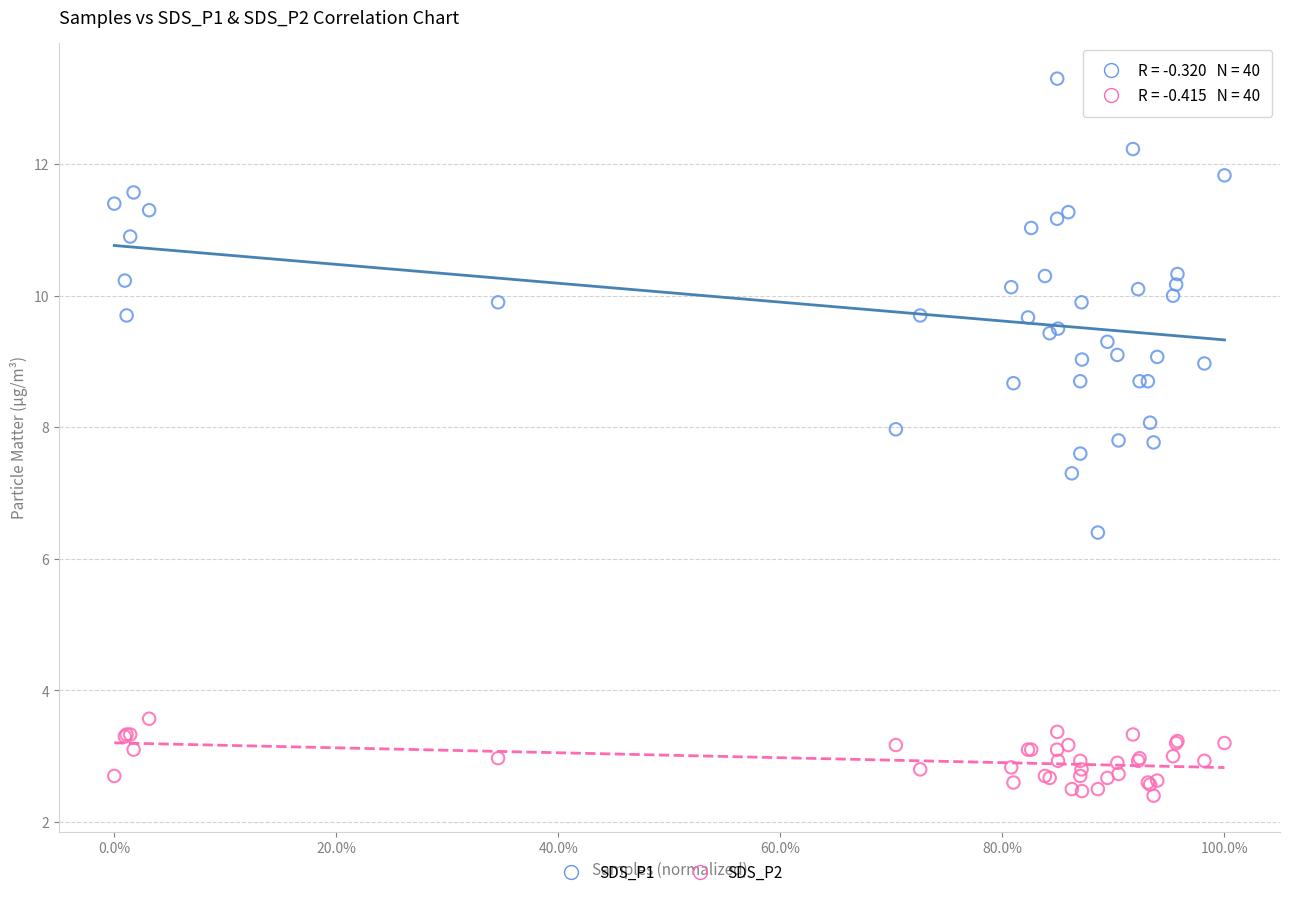

Across all series, what Y value is closest to 7?

7.3